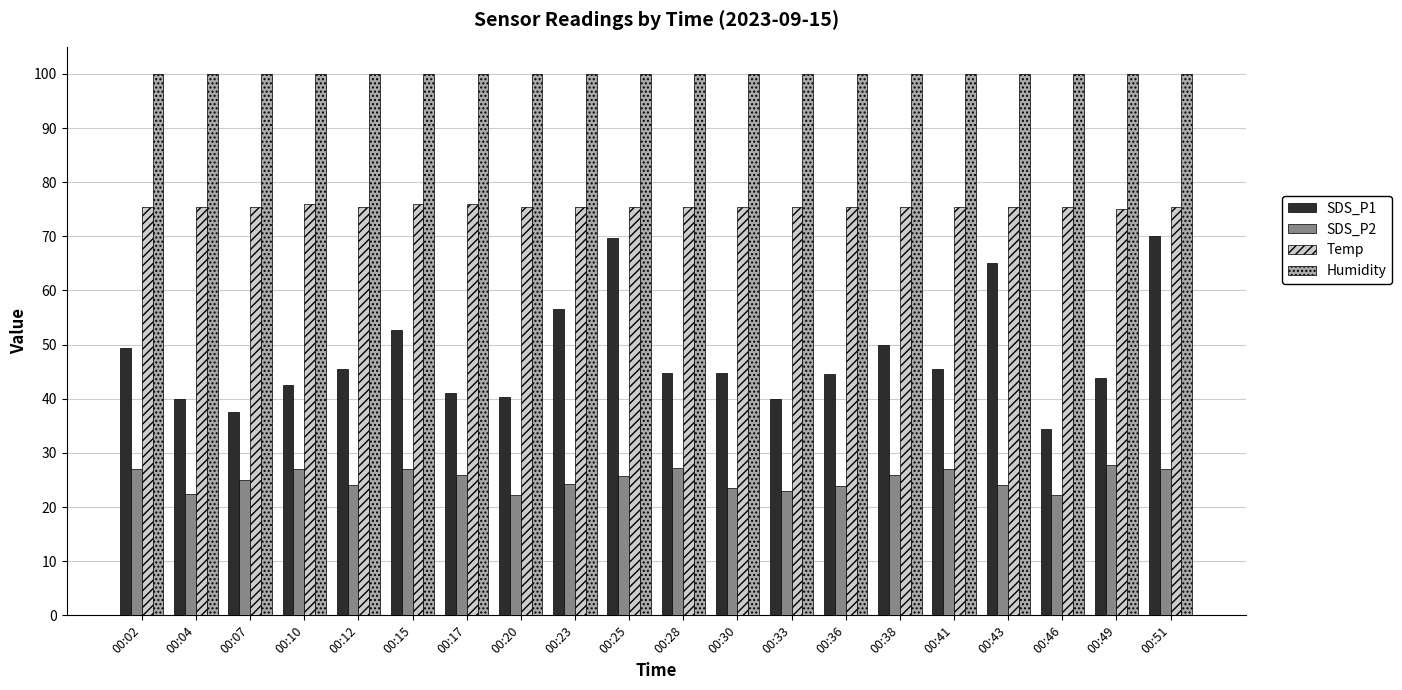

Which series has the largest range (max minus min)?

SDS_P1